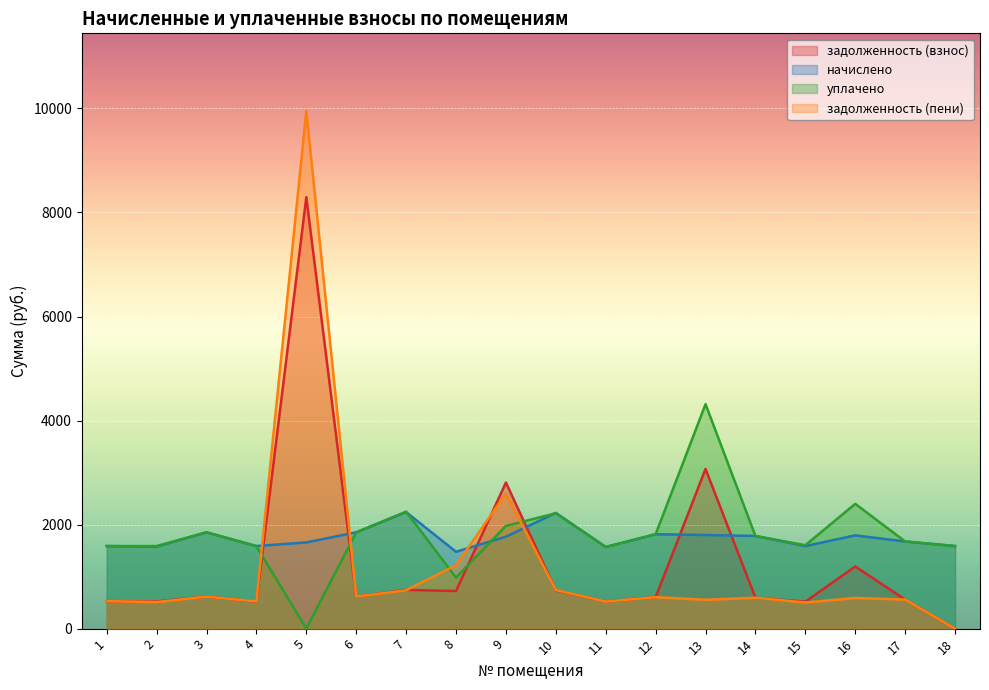

Between 5 and 3, which is larger?

5